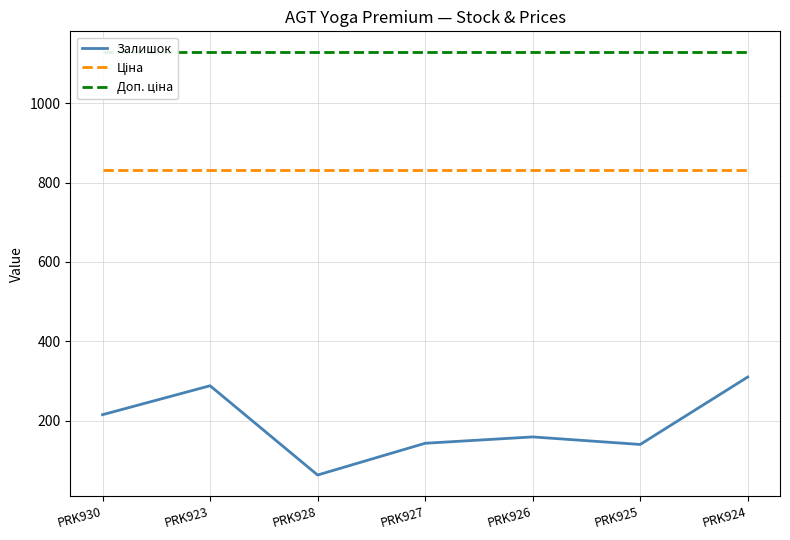

True or false: Ціна has a value of 475.5 at PRK926.

False